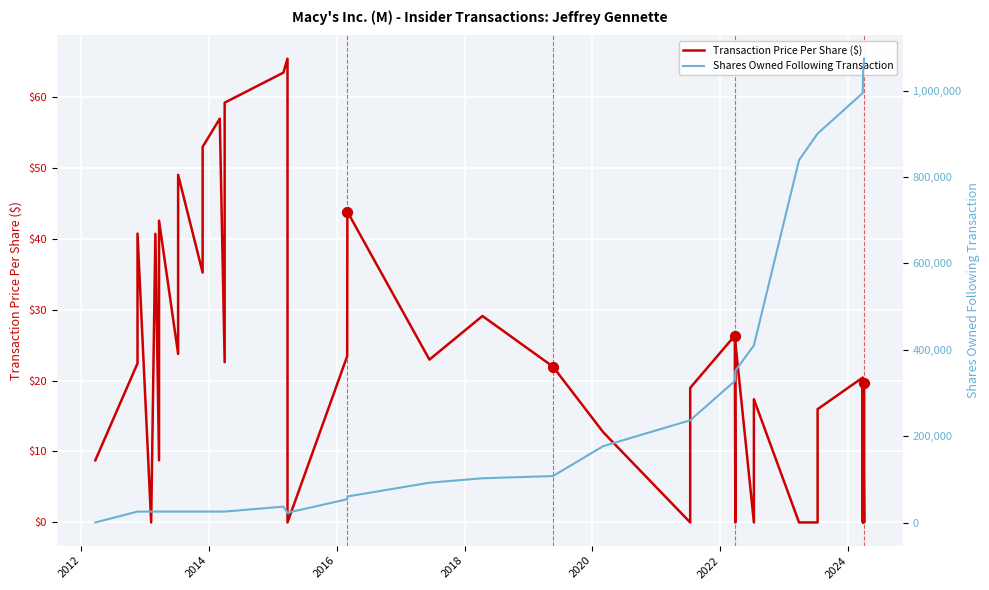

Which series reaches the maximum Y coordinate?

Shares Owned Following Transaction